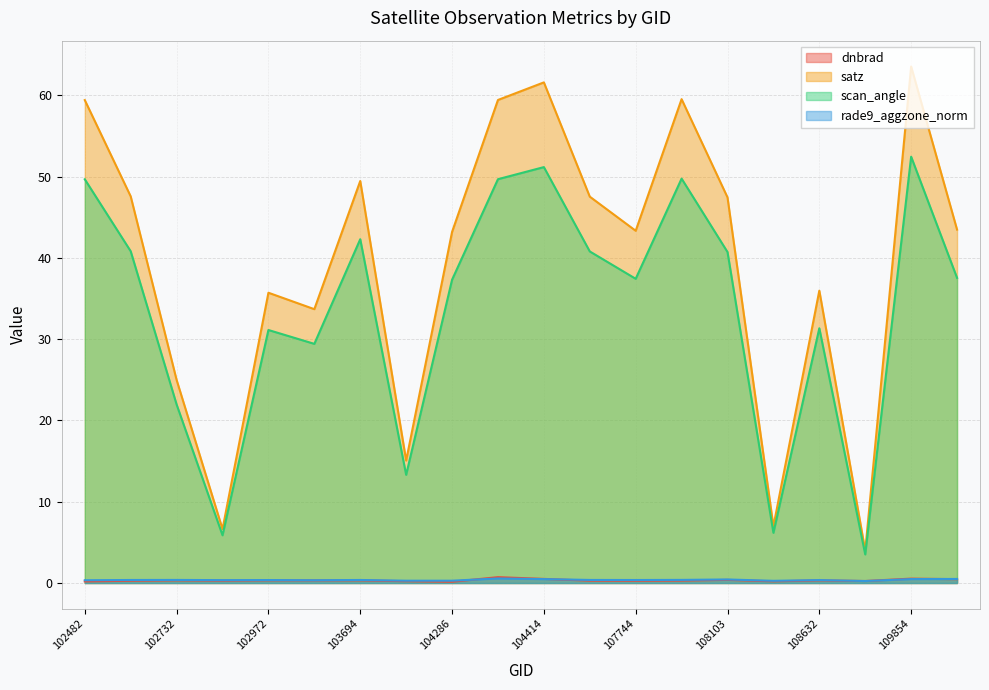

What is the highest value of the rade9_aggzone_norm series?

0.6